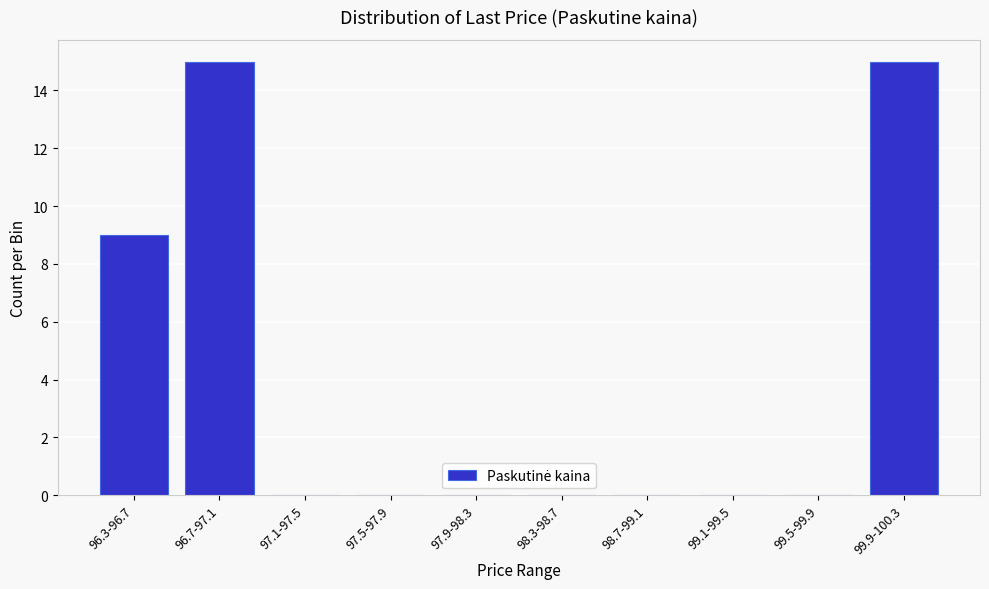

Reading left to right, what are all the values shown in this chart?

96.3-96.7=9	96.7-97.1=15	97.1-97.5=0	97.5-97.9=0	97.9-98.3=0	98.3-98.7=0	98.7-99.1=0	99.1-99.5=0	99.5-99.9=0	99.9-100.3=15